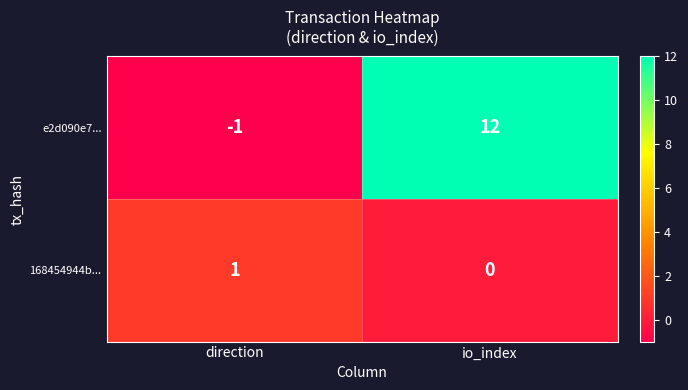

Is it true that 168454944b... equals 0 at io_index?

True